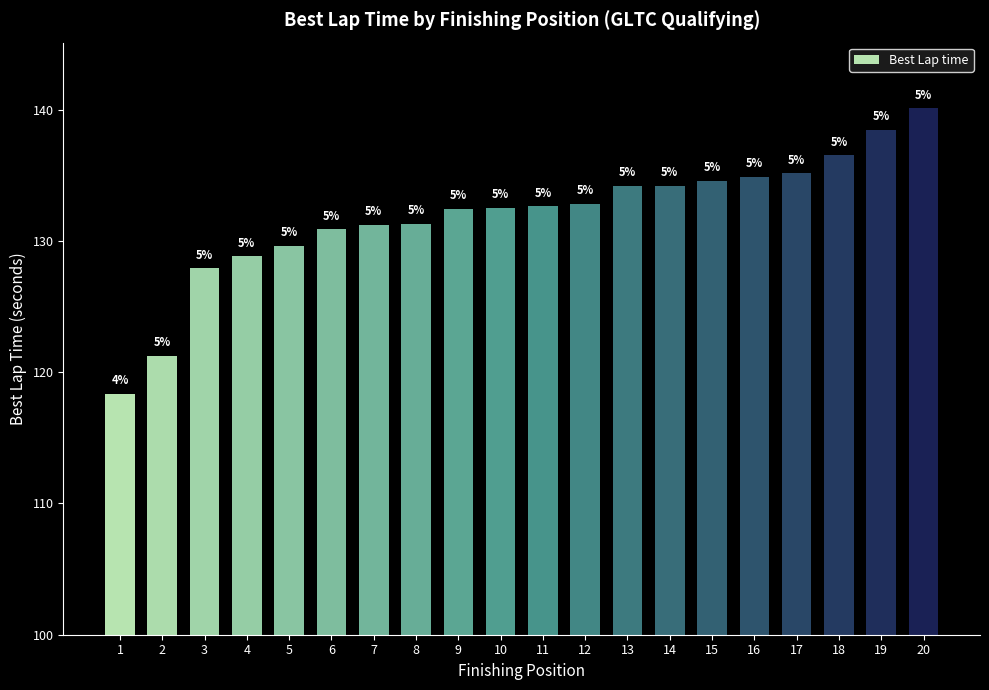

Reading left to right, list all the values displayed in this chart.

118.3	121.2	127.9	128.8	129.6	130.9	131.3	131.3	132.5	132.5	132.6	132.8	134.2	134.2	134.6	134.9	135.2	136.5	138.5	140.1